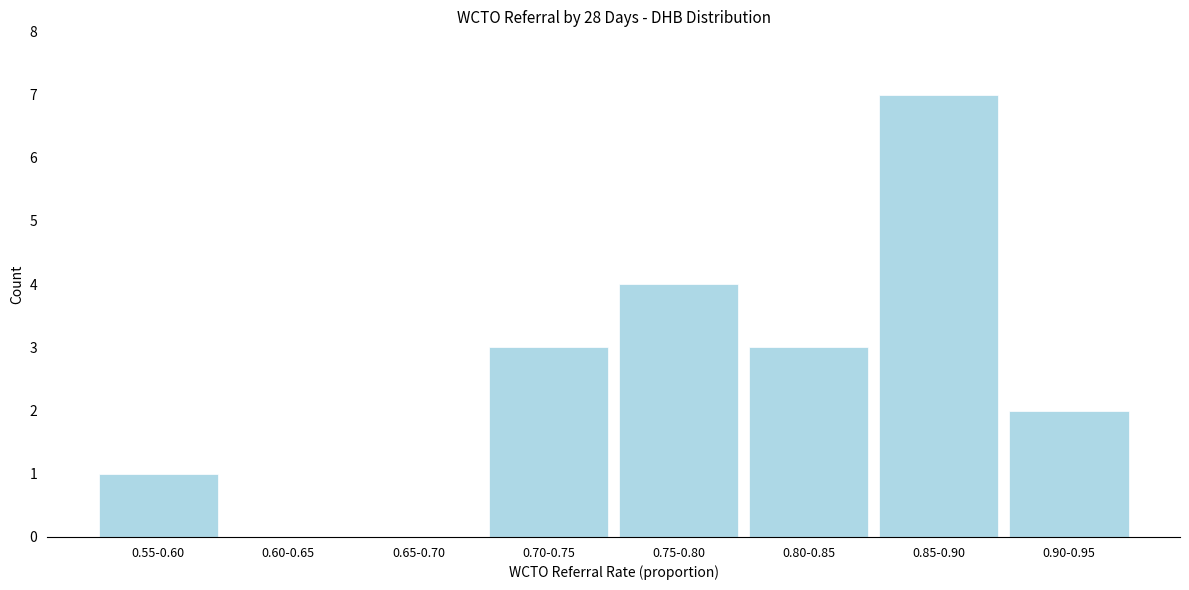

Reading left to right, transcribe all the data shown in this chart.

0.55-0.60=1	0.60-0.65=0	0.65-0.70=0	0.70-0.75=3	0.75-0.80=4	0.80-0.85=3	0.85-0.90=7	0.90-0.95=2